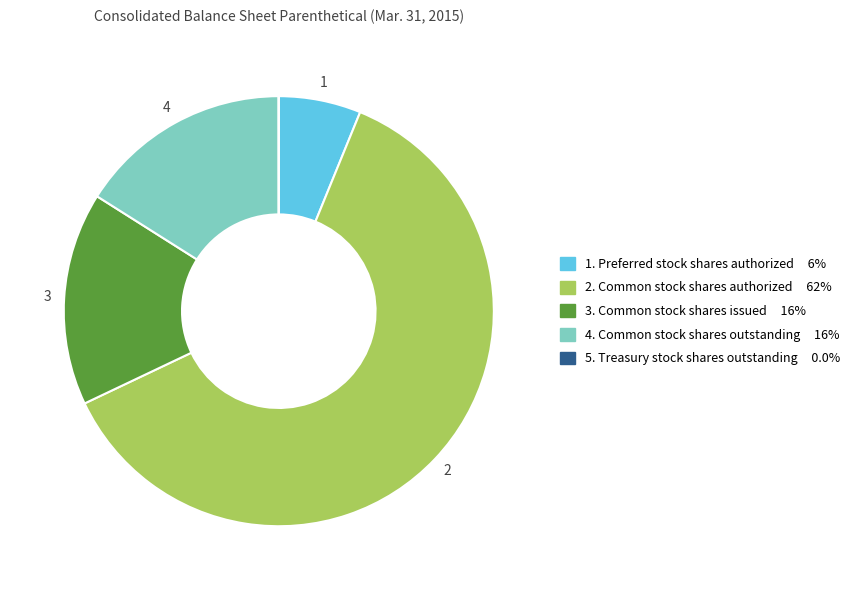

Is there a majority slice in this chart?

Yes